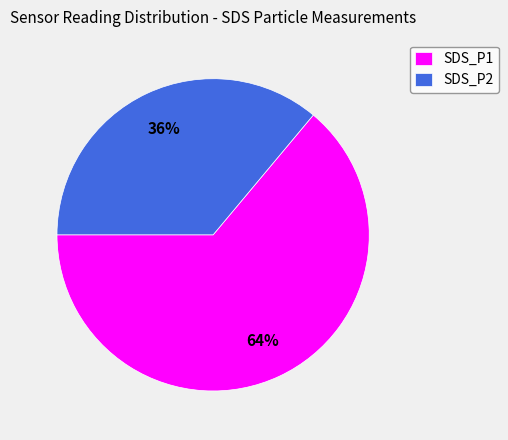

Between SDS_P1 and SDS_P2, which is larger?

SDS_P1